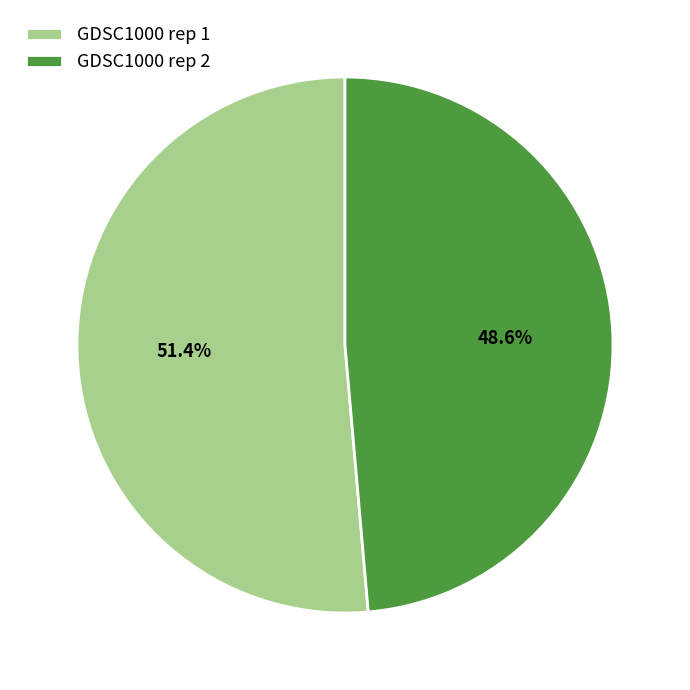

Which category accounts for the majority?

GDSC1000 rep 1